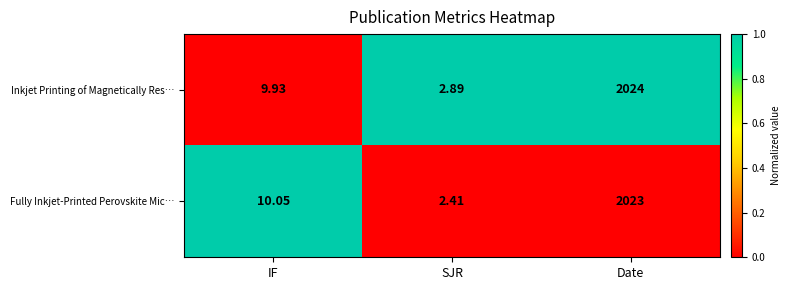

Which category has the highest value across all series?

Date